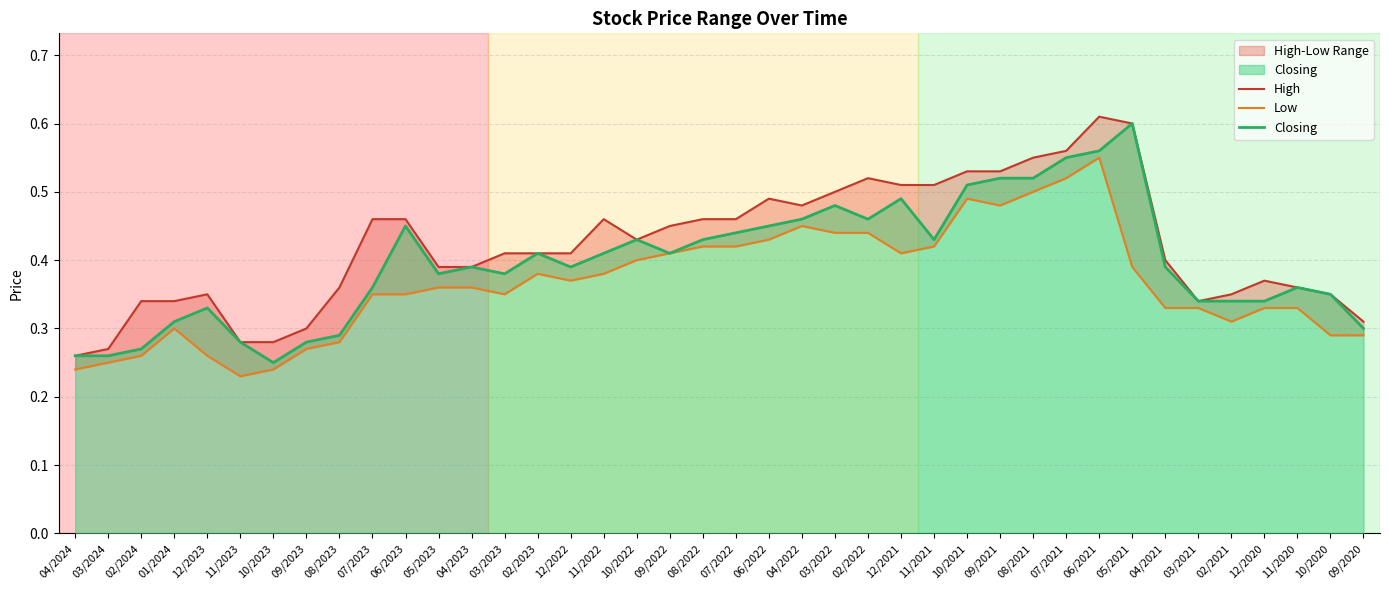

True or false: Closing and Low intersect in this chart.

False